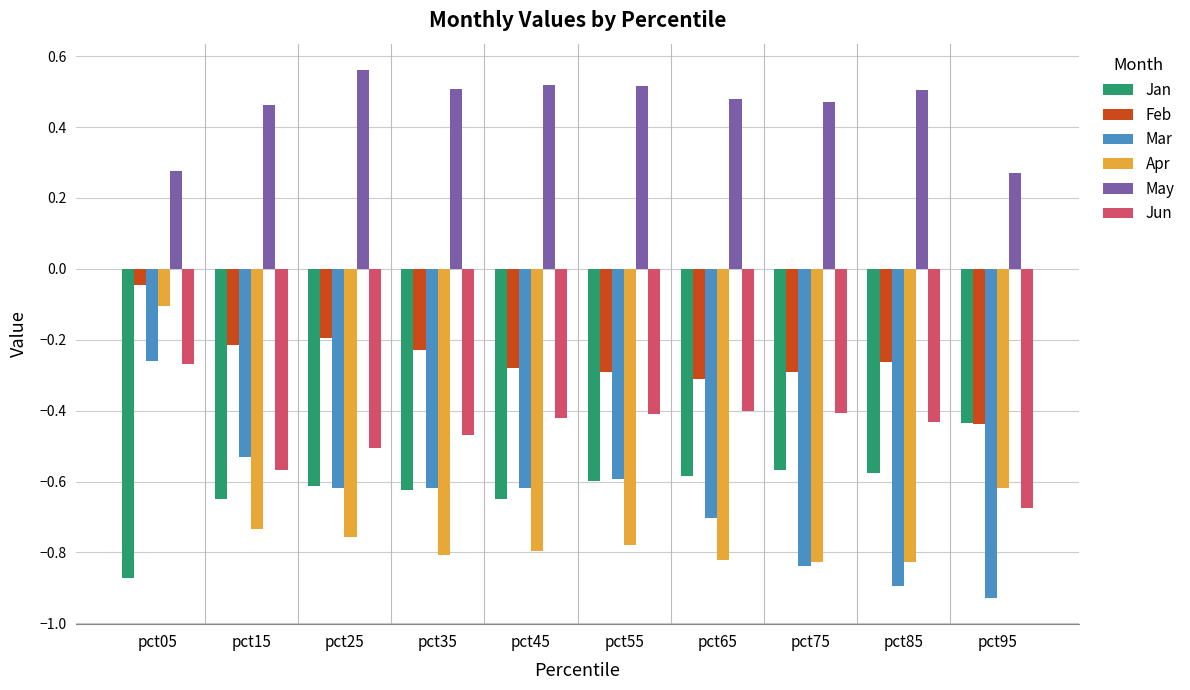

At which category does the chart reach its peak across all series?

pct25